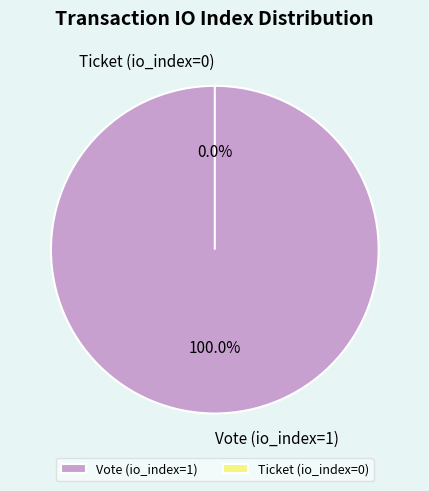

Is the sum of Vote (io_index=1) and Ticket (io_index=0) greater than half?

Yes